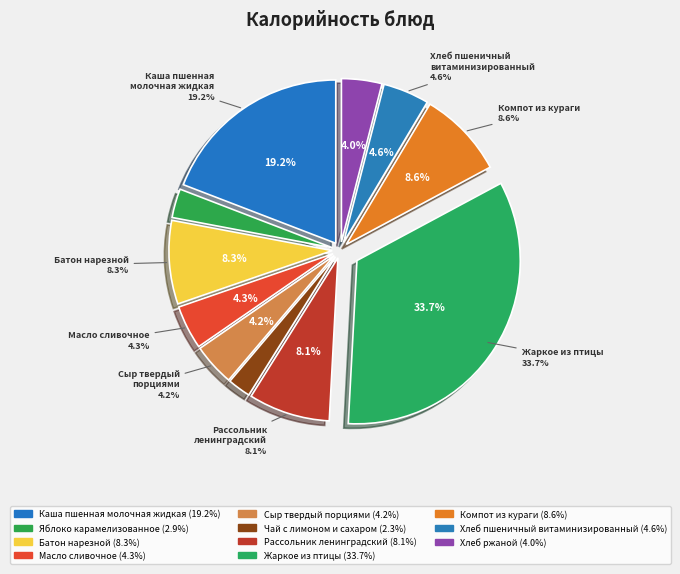

How many segments does this pie chart have?

11